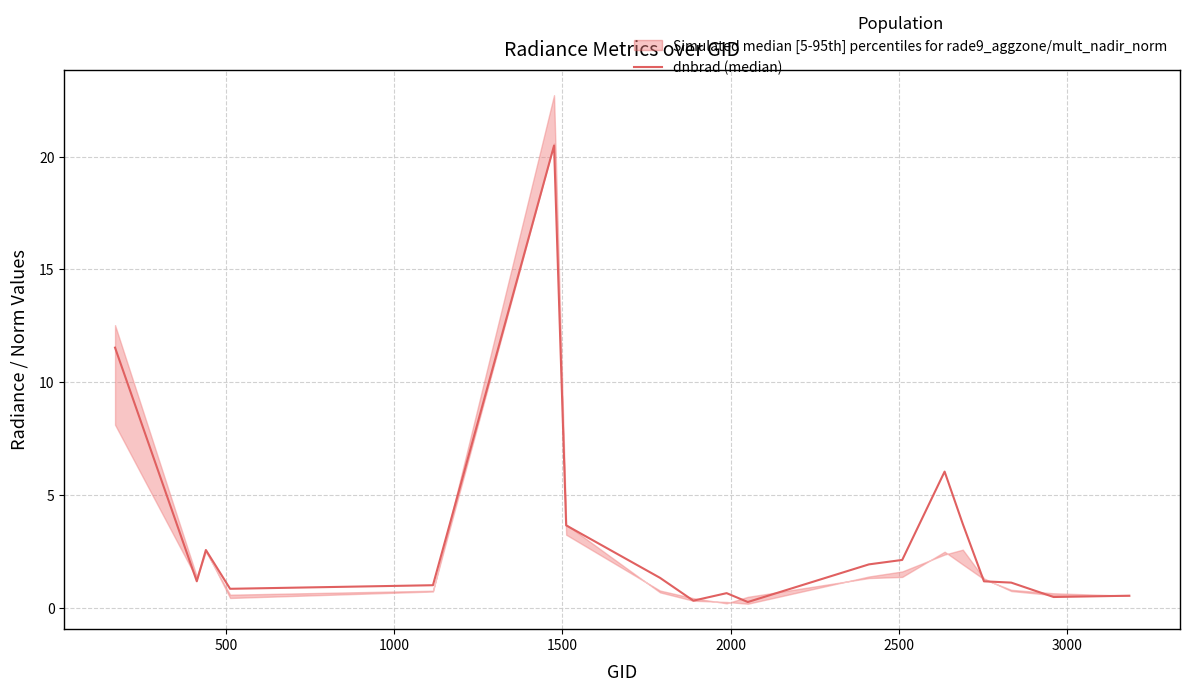

What is the smallest value displayed?

0.2